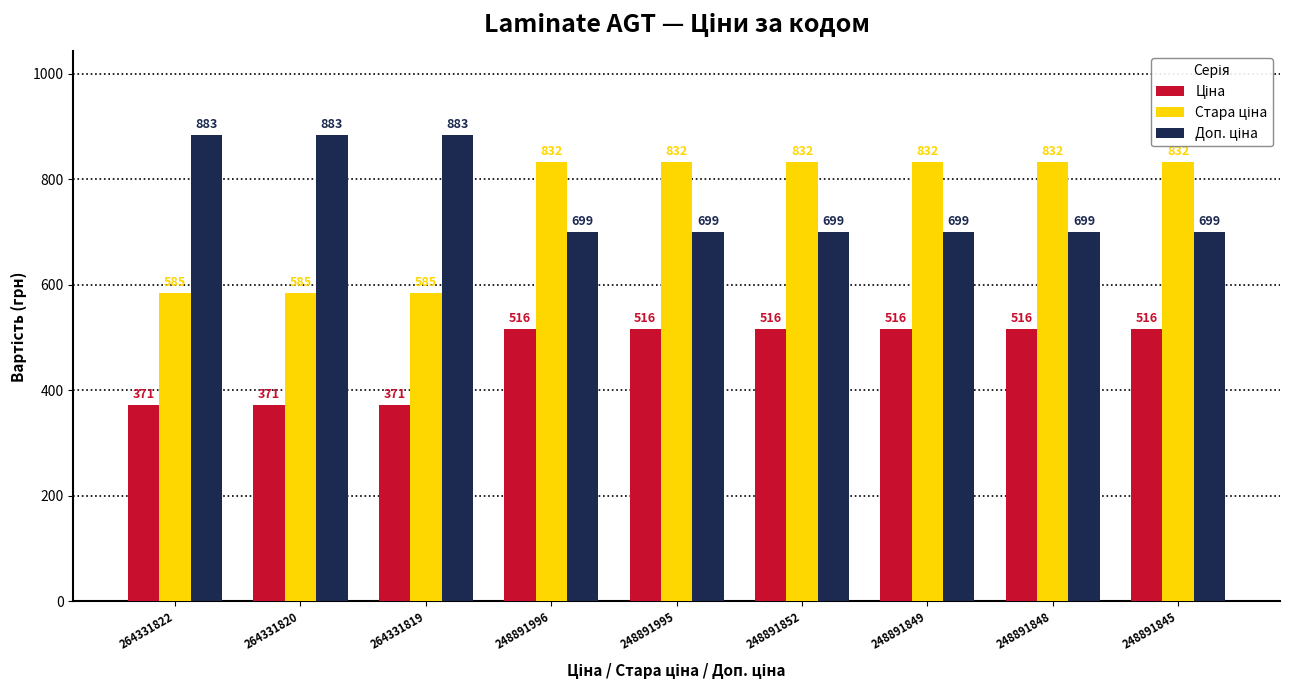

What is the maximum value shown in the chart?

883.0